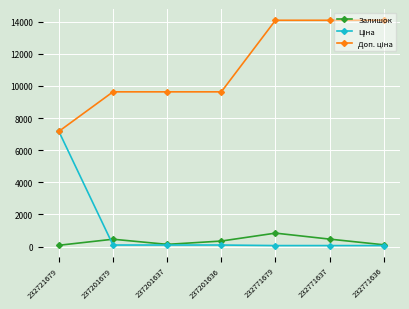

What is the highest value of the Залишок series?

838.0